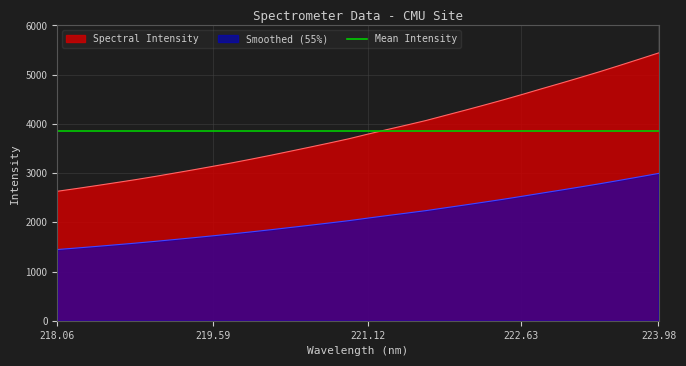

Rank the categories by value from lowest to highest.

218.0596, 218.2508, 218.442, 218.6332, 218.8244, 219.0156, 219.2067, 219.3979, 219.589, 219.7801, 219.9712, 220.1623, 220.3533, 220.5444, 220.7354, 220.9264, 221.1174, 221.3083, 221.4993, 221.6902, 221.8812, 222.0721, 222.263, 222.4538, 222.6447, 222.8355, 223.0264, 223.2172, 223.408, 223.5987, 223.7895, 223.9802